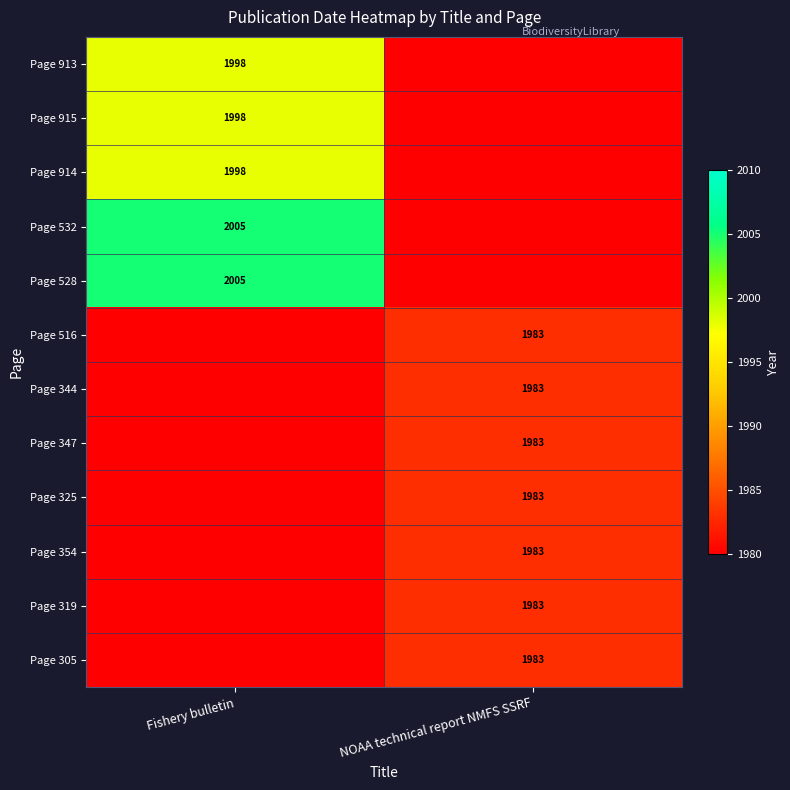

The value of Page 914 at Fishery bulletin is 1998. True or false?

True